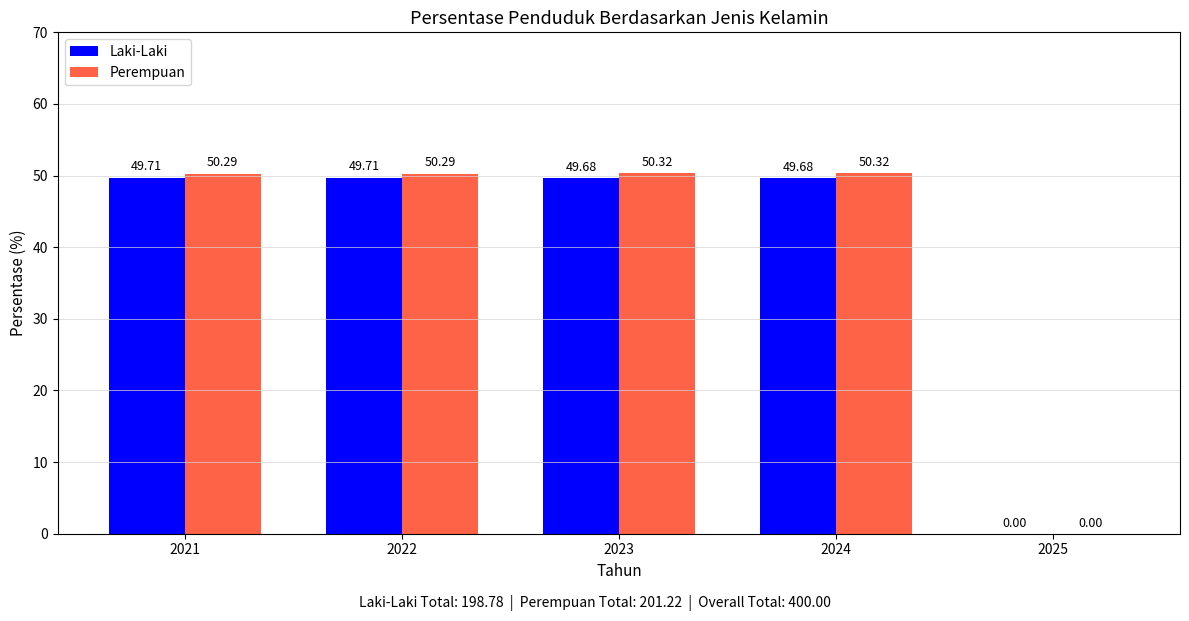

What are all the series names shown in the legend?

Laki-Laki, Perempuan